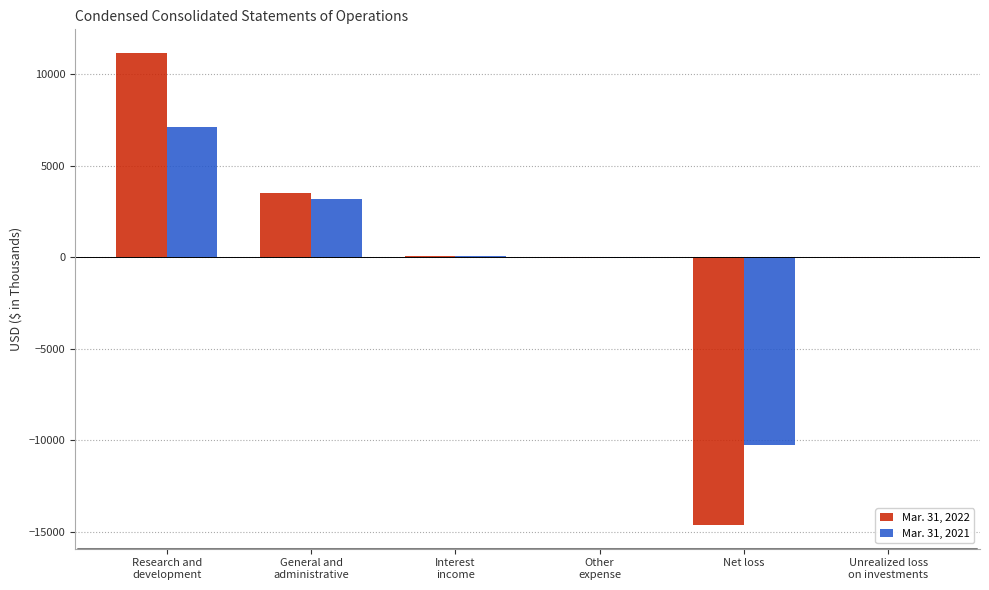

True or false: Mar. 31, 2021 has a value of 1909 at General and
administrative.

False